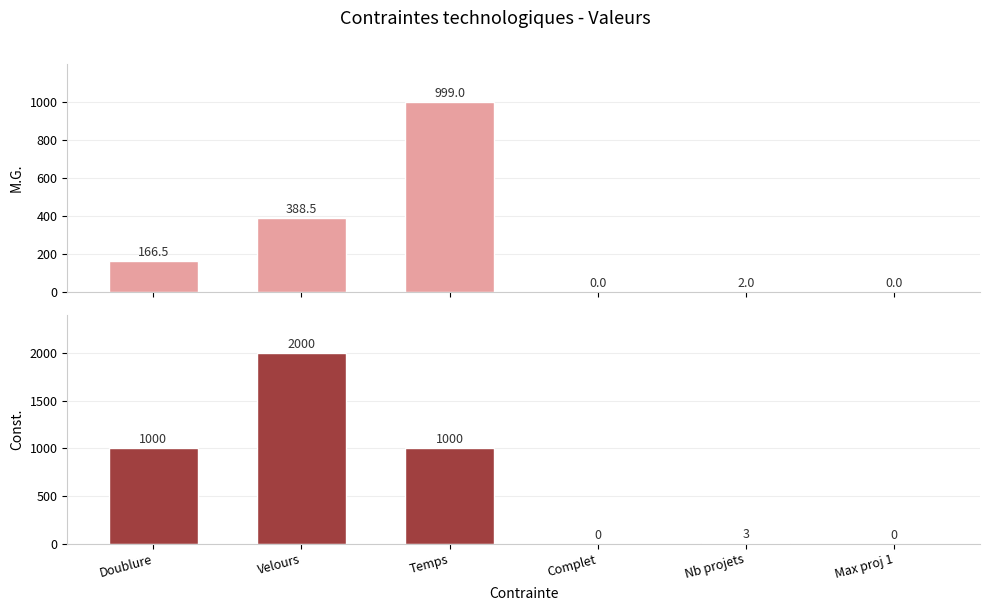

Rank the categories by M.G. value from highest to lowest.

Temps, Velours, Doublure, Nb projets, Complet, Max proj 1